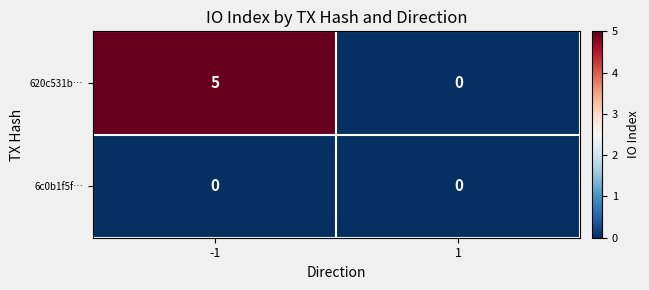

Reading left to right, what are all the values shown in this chart?

620c531b…: 5	0
6c0b1f5f…: 0	0